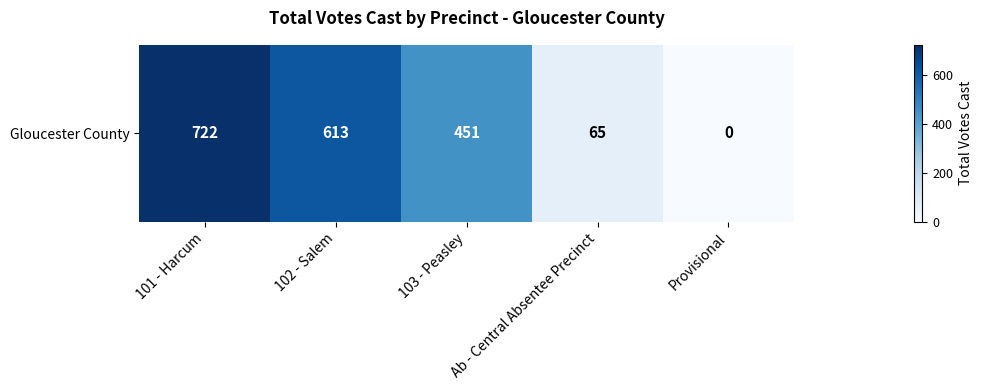

Which has a higher value, 101 - Harcum or 102 - Salem?

101 - Harcum